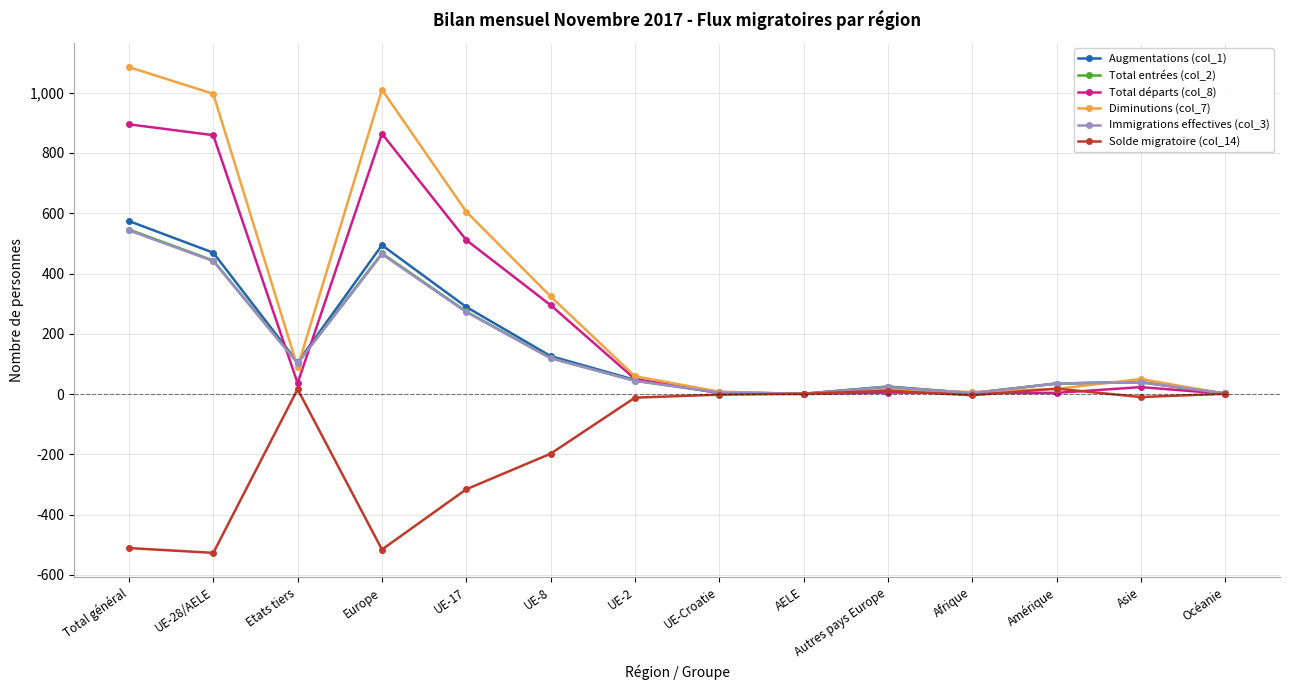

What is the label of the 5th point from the left?

UE-17